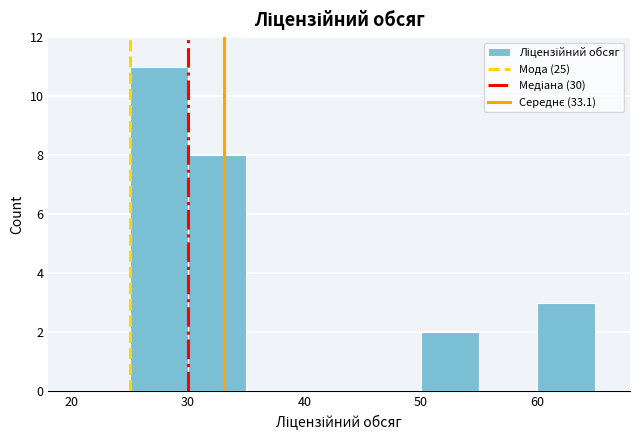

Reading left to right, transcribe this chart: for each bar, give the range it covers on the x-axis and its height. The values are not printed on the chart, so give them approximately, as read against the axis.

20 to 25: 0
25 to 30: 11
30 to 35: 8
35 to 40: 0
40 to 45: 0
45 to 50: 0
50 to 55: 2
55 to 60: 0
60 to 65: 3